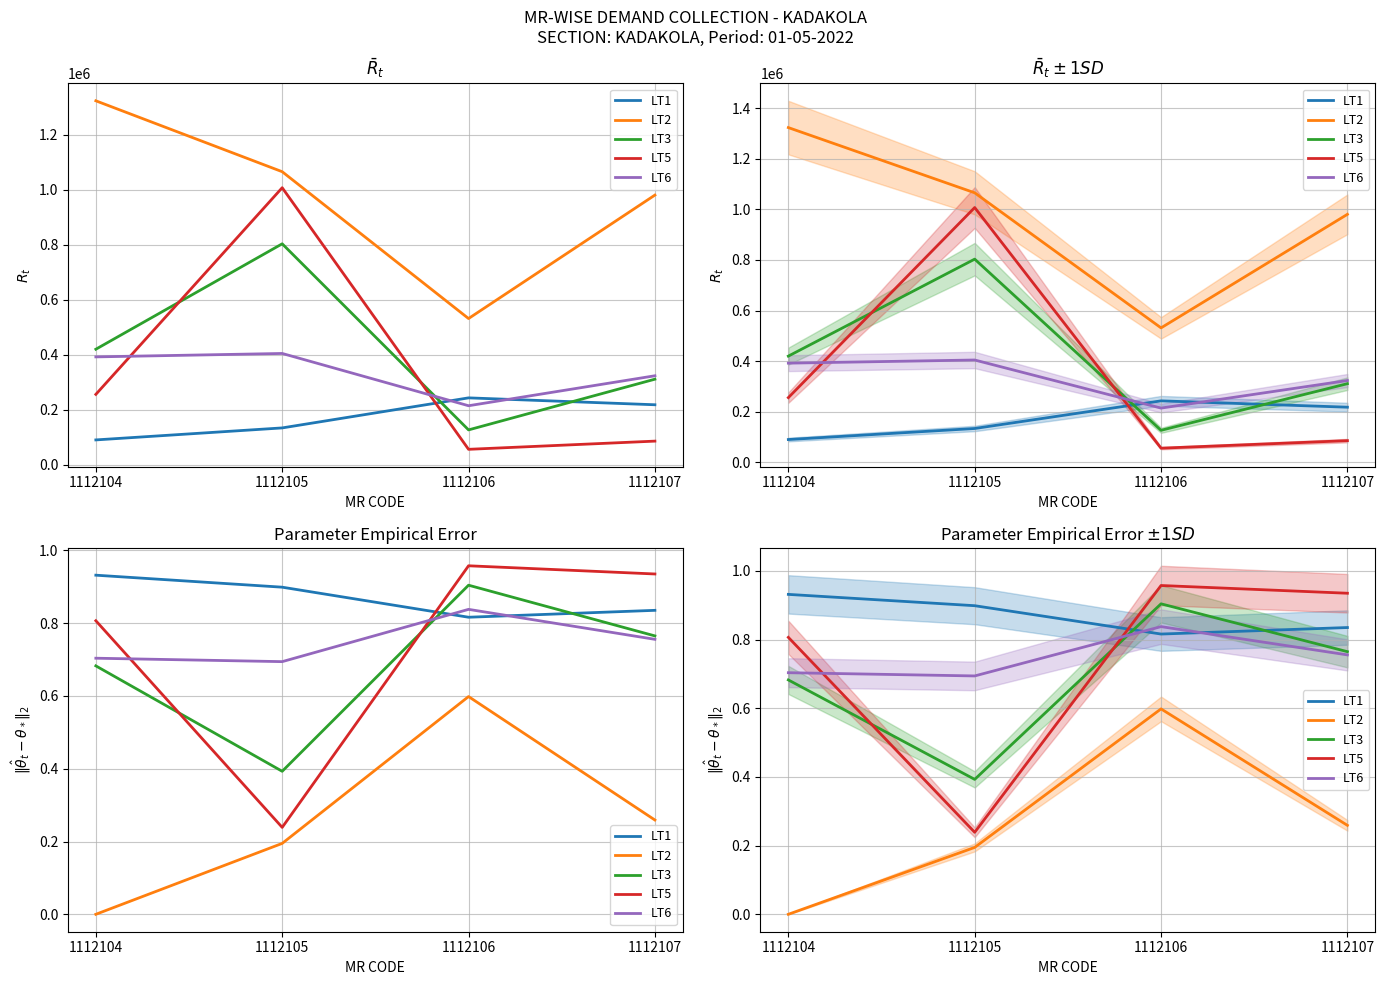

True or false: LT6 has a value of 1.1 at 1112107.

False